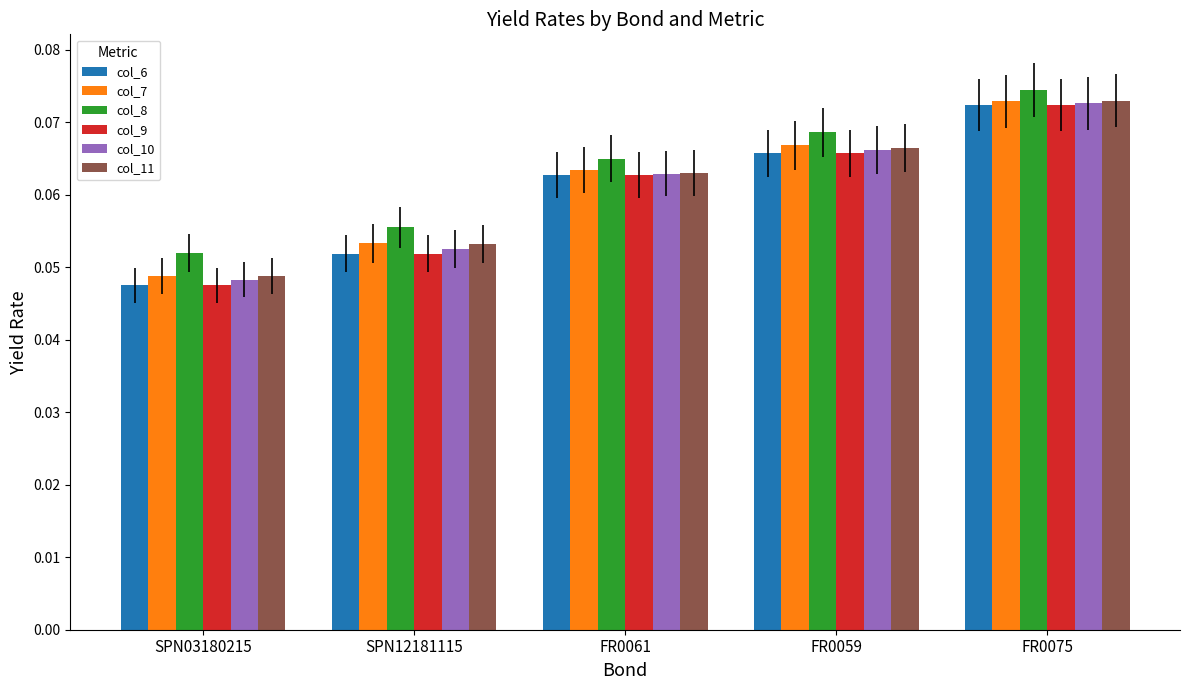

At which label does col_8 reach its peak?

FR0075